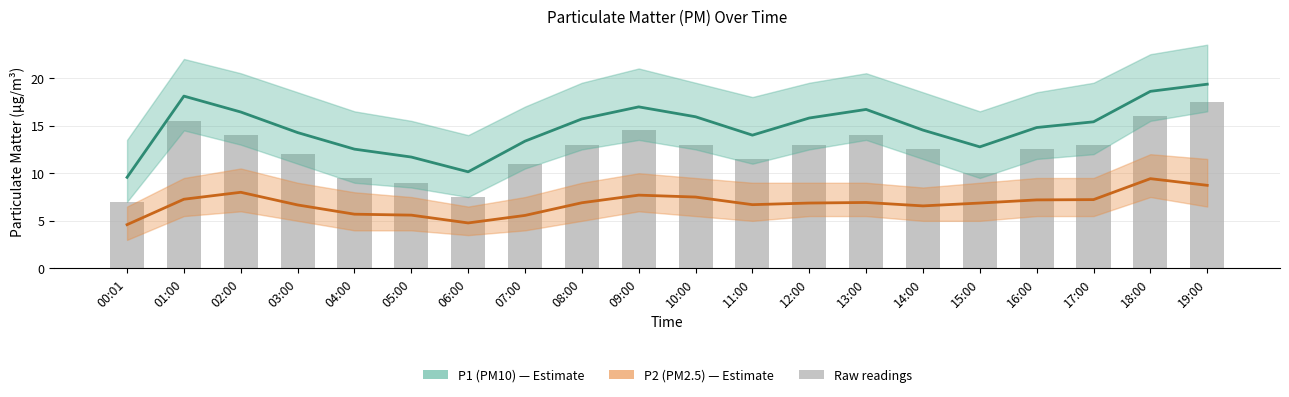

Which series has the largest total across all categories?

P1 (PM10)